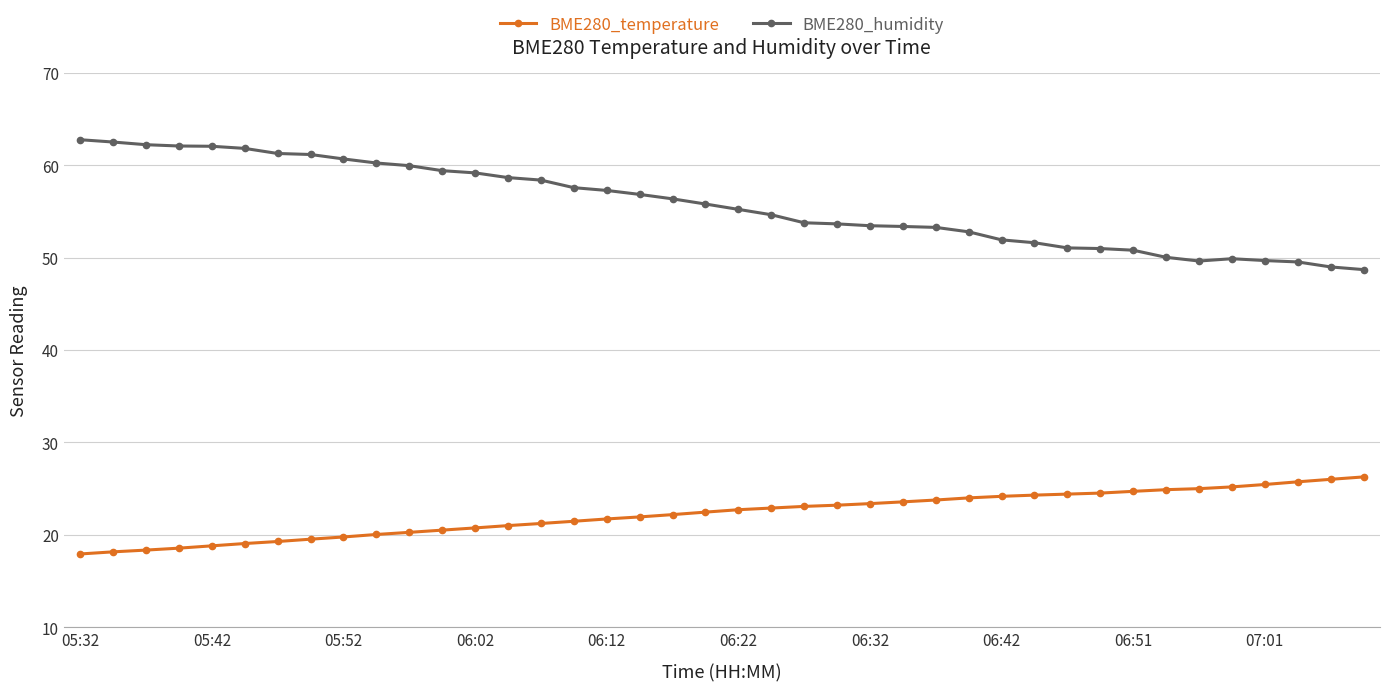

List the series in order of their peak value, highest first.

BME280_humidity, BME280_temperature